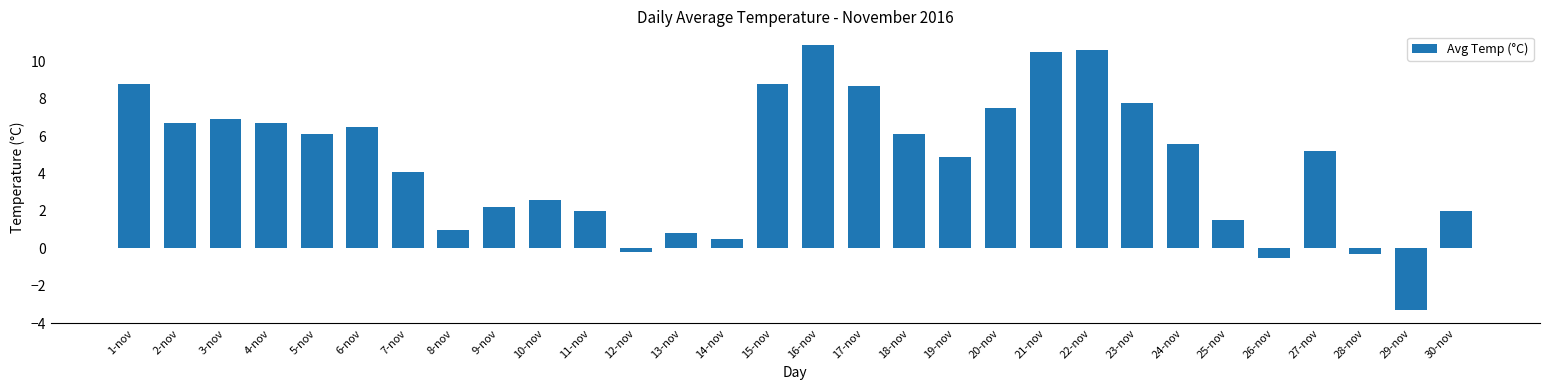

What is the maximum value shown in the chart?

10.9